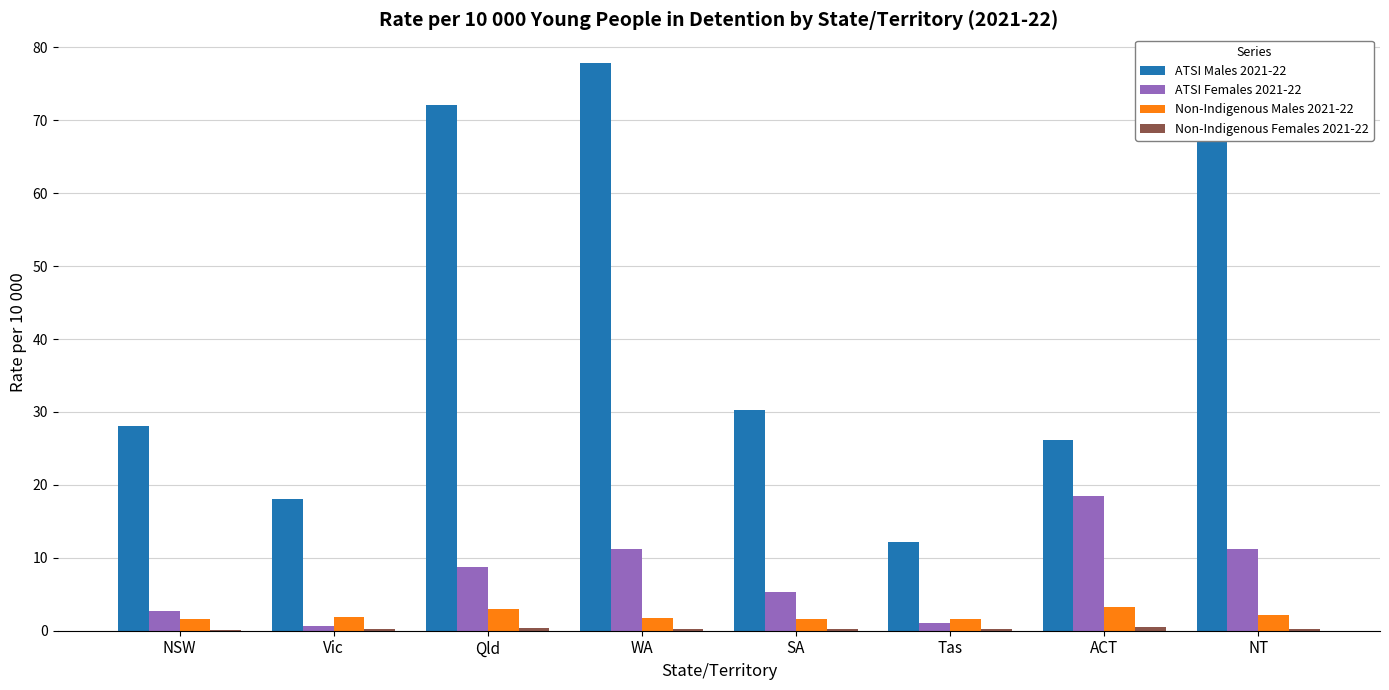

Which series has the largest total across all categories?

ATSI Males 2021-22